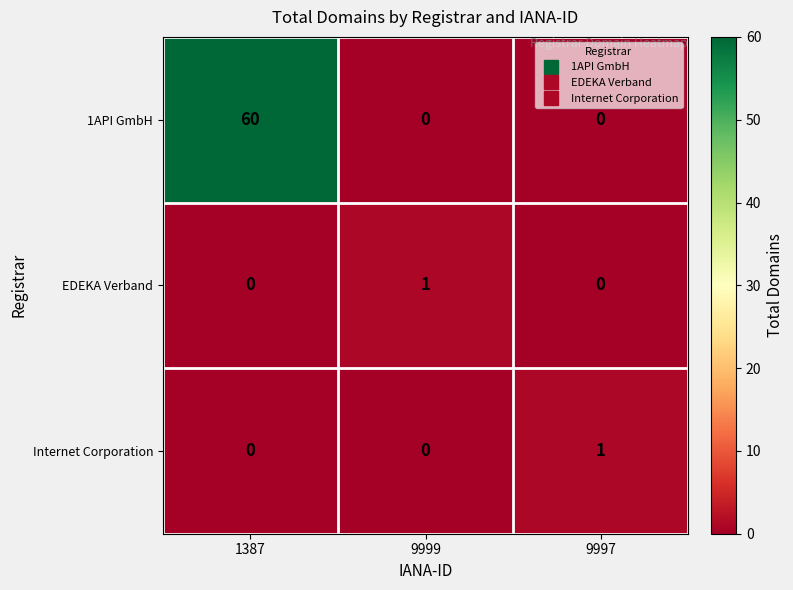

Reading right to left, extract all data points from this chart.

1API GmbH: 9997=0	9999=0	1387=60
EDEKA Verband: 9997=0	9999=1	1387=0
Internet Corporation: 9997=1	9999=0	1387=0